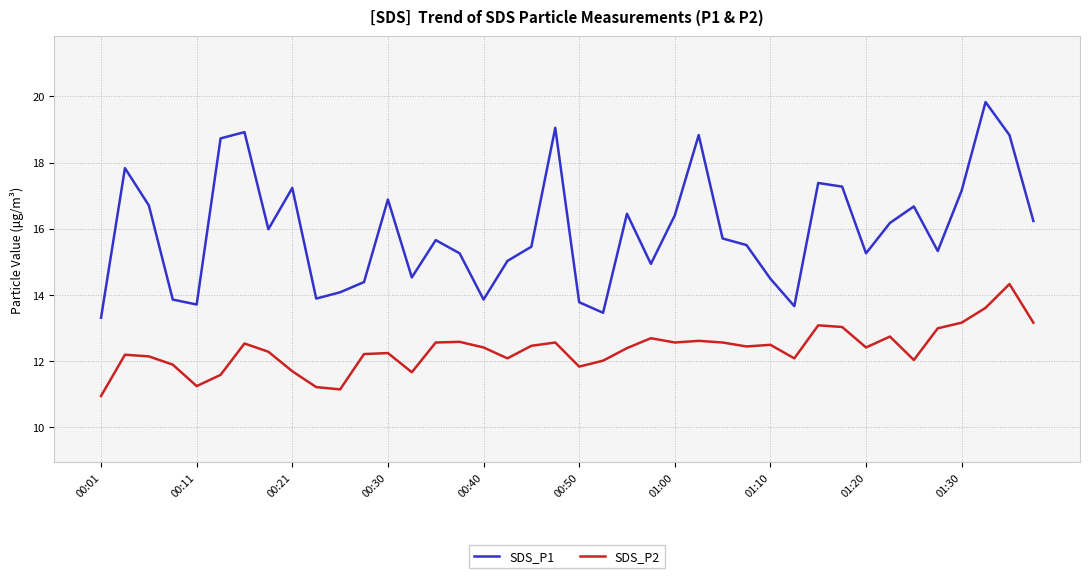

Rank the series by their average value, from lowest to highest.

SDS_P2, SDS_P1